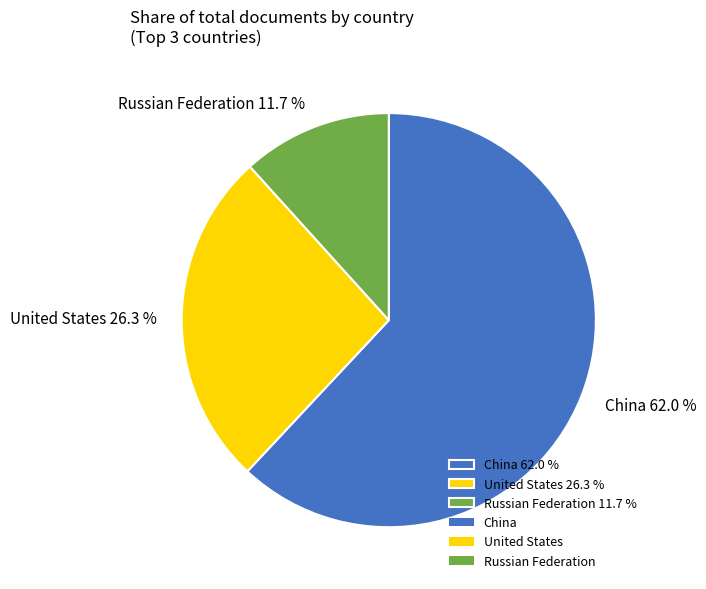

What is the ratio of the value at United States to the value at China?

0.4